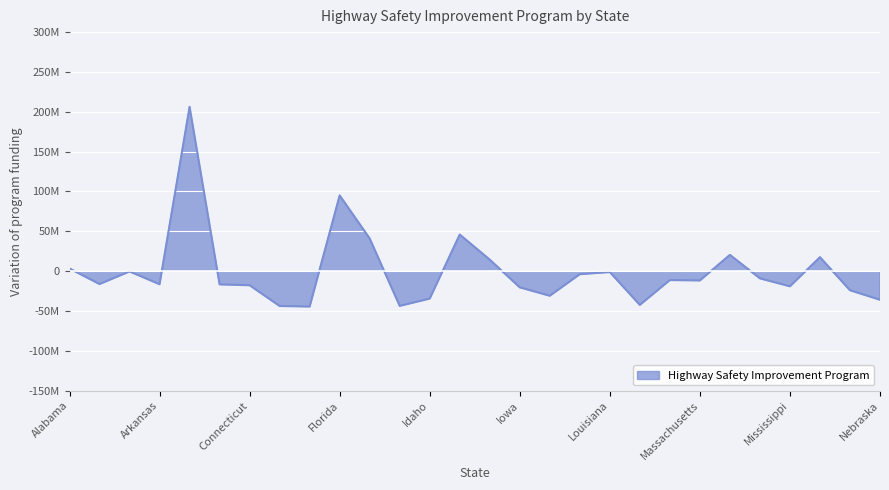

What is the label of the 2nd point from the left?

Alaska